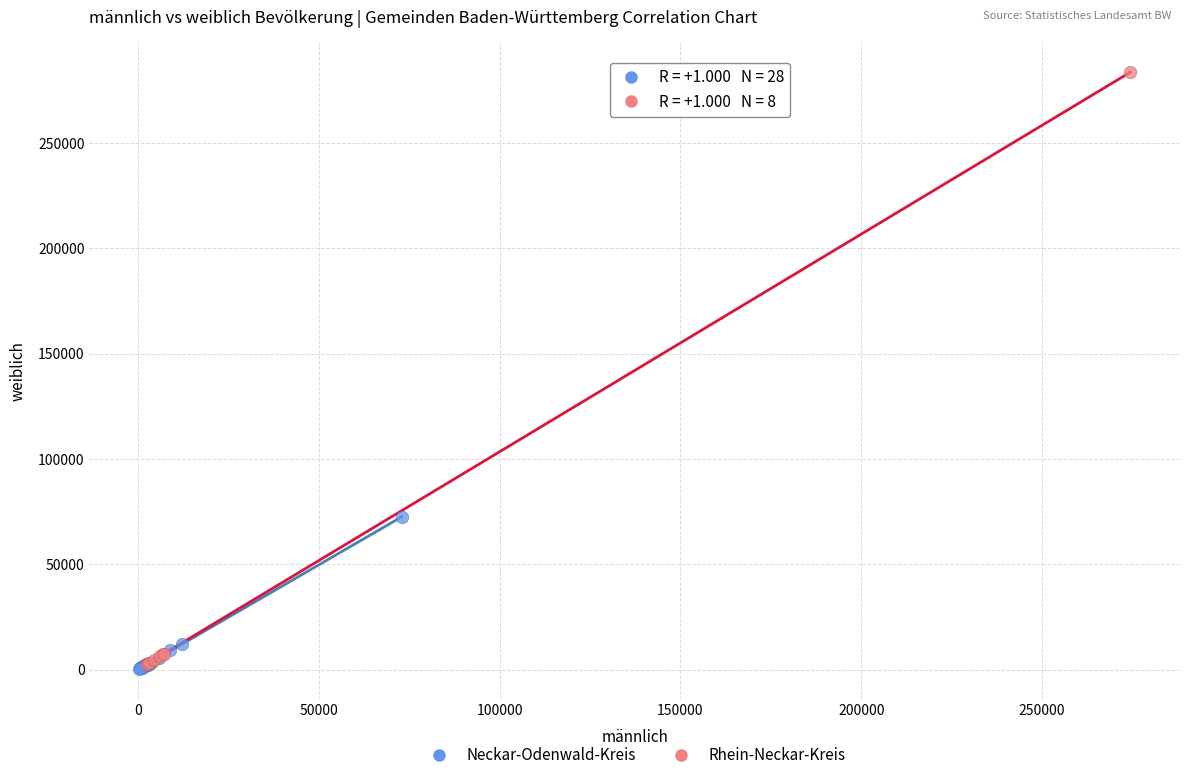

Which series reaches the maximum Y coordinate?

Rhein-Neckar-Kreis